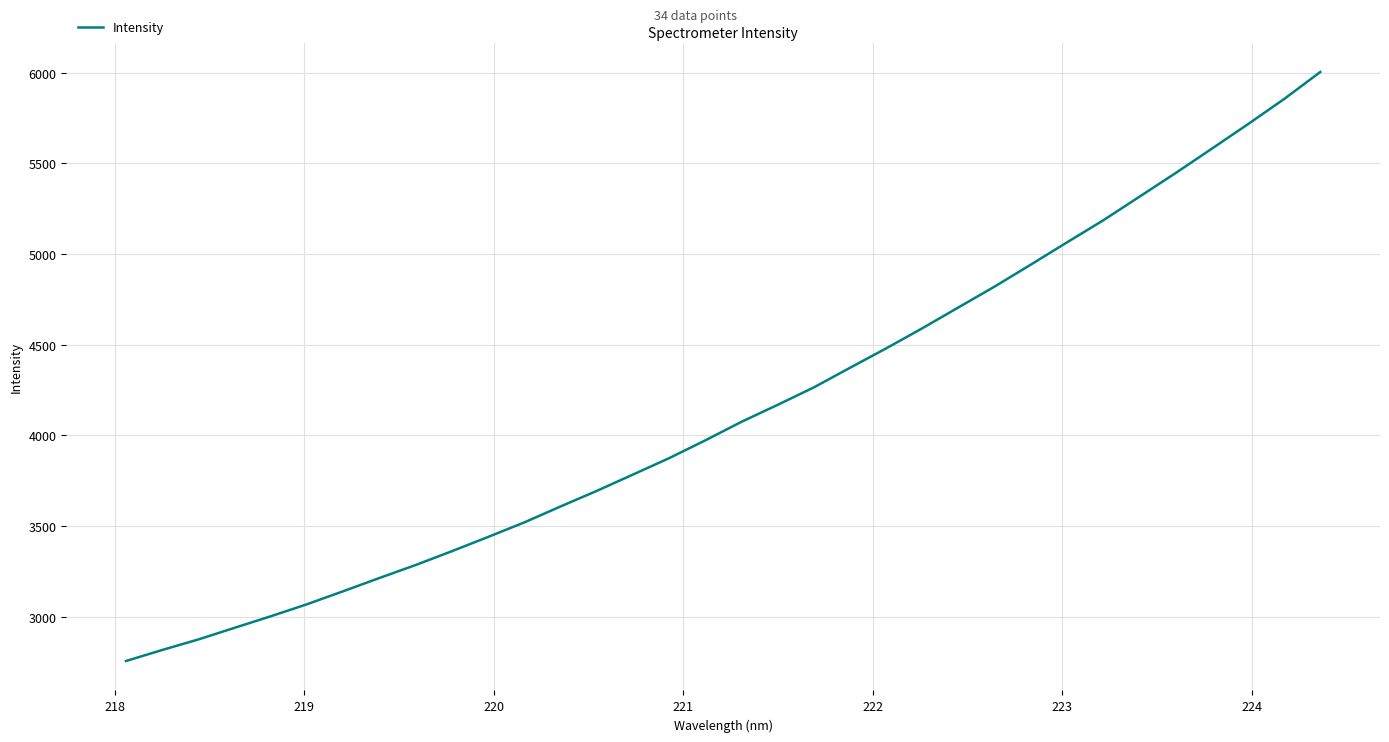

What is the difference between the maximum and minimum values?

3250.1